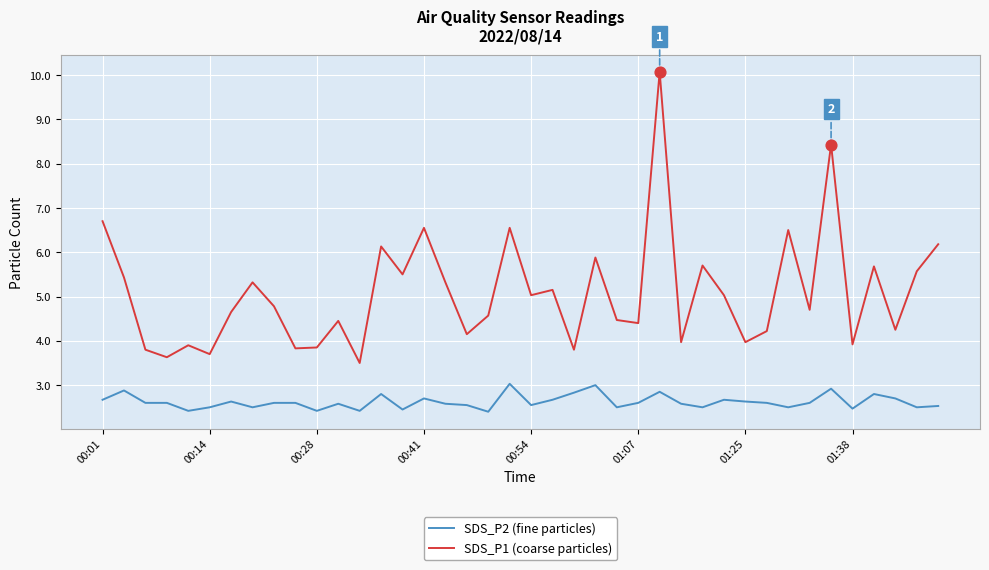

Which series has the largest total across all categories?

SDS_P1 (coarse particles)